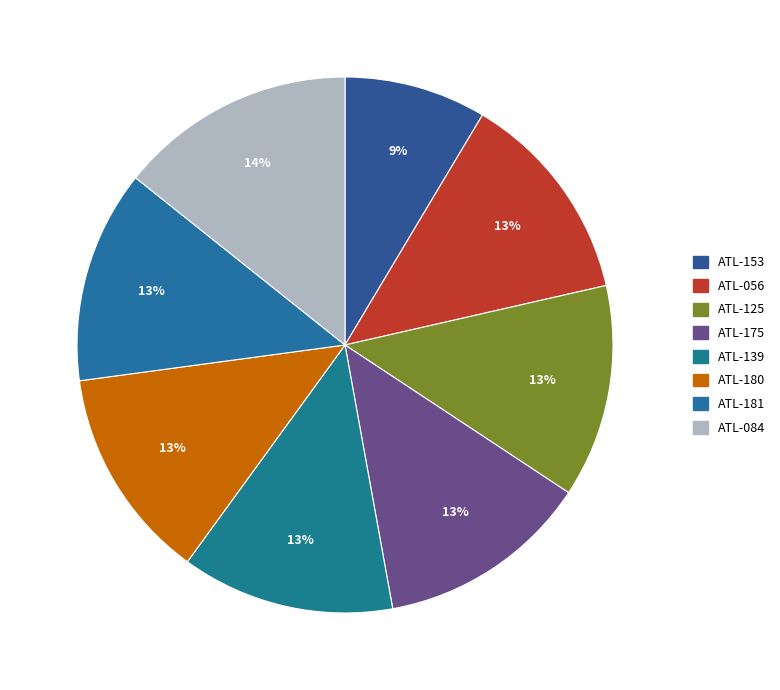

Which category has the smallest portion of the pie?

ATL-153